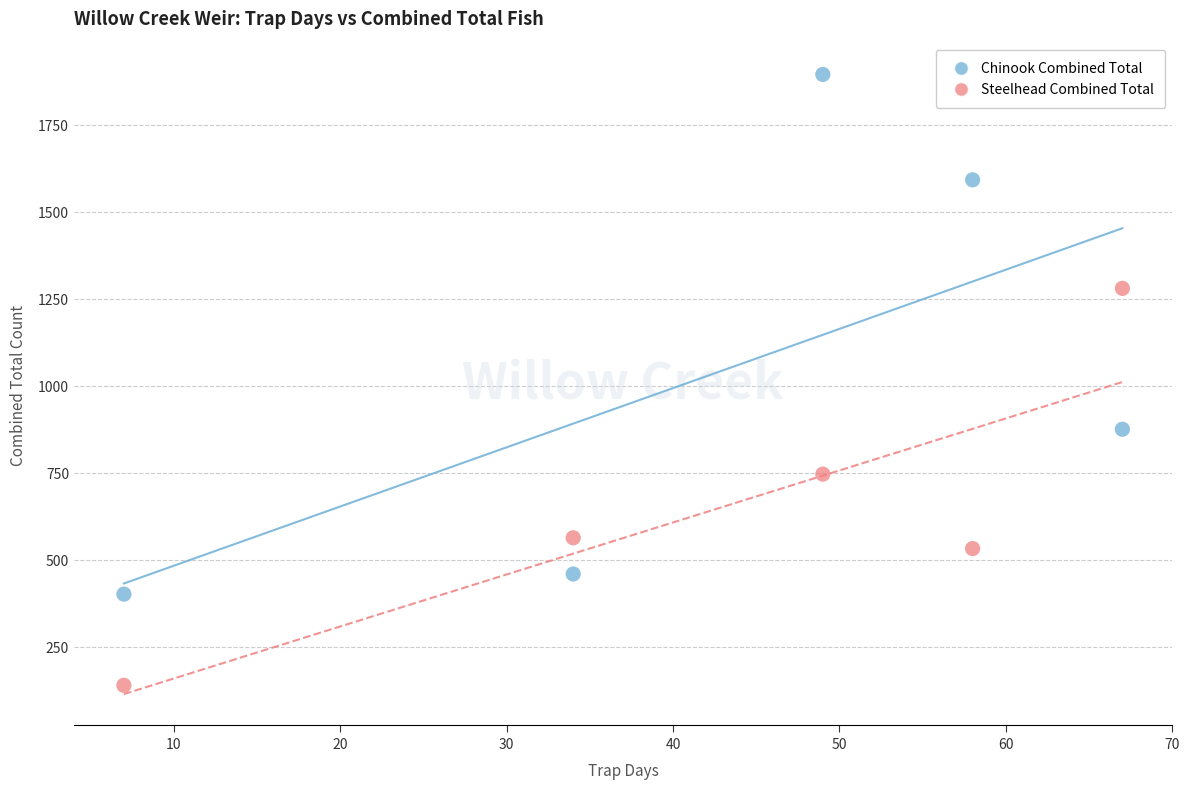

In the Chinook Combined Total series, what Y value is closest to 1148?

875